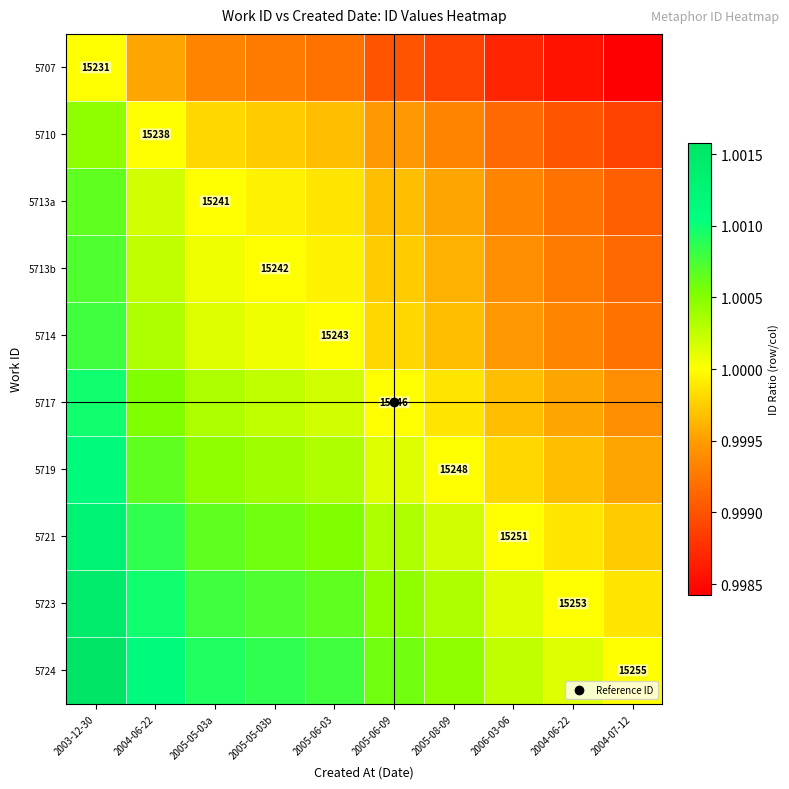

The 5714 series shows 0.3 at 2003-12-30. True or false?

False